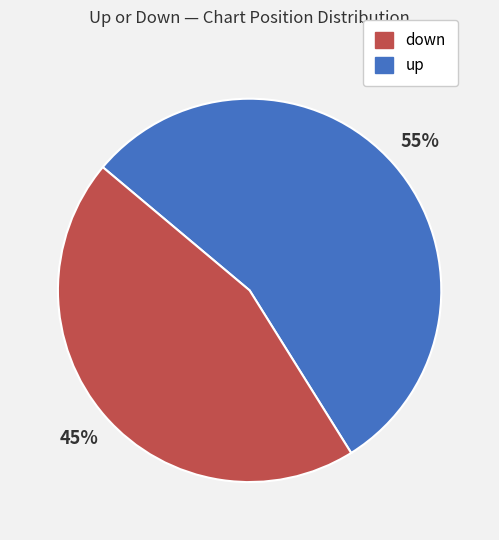

Does any single category account for the majority?

Yes